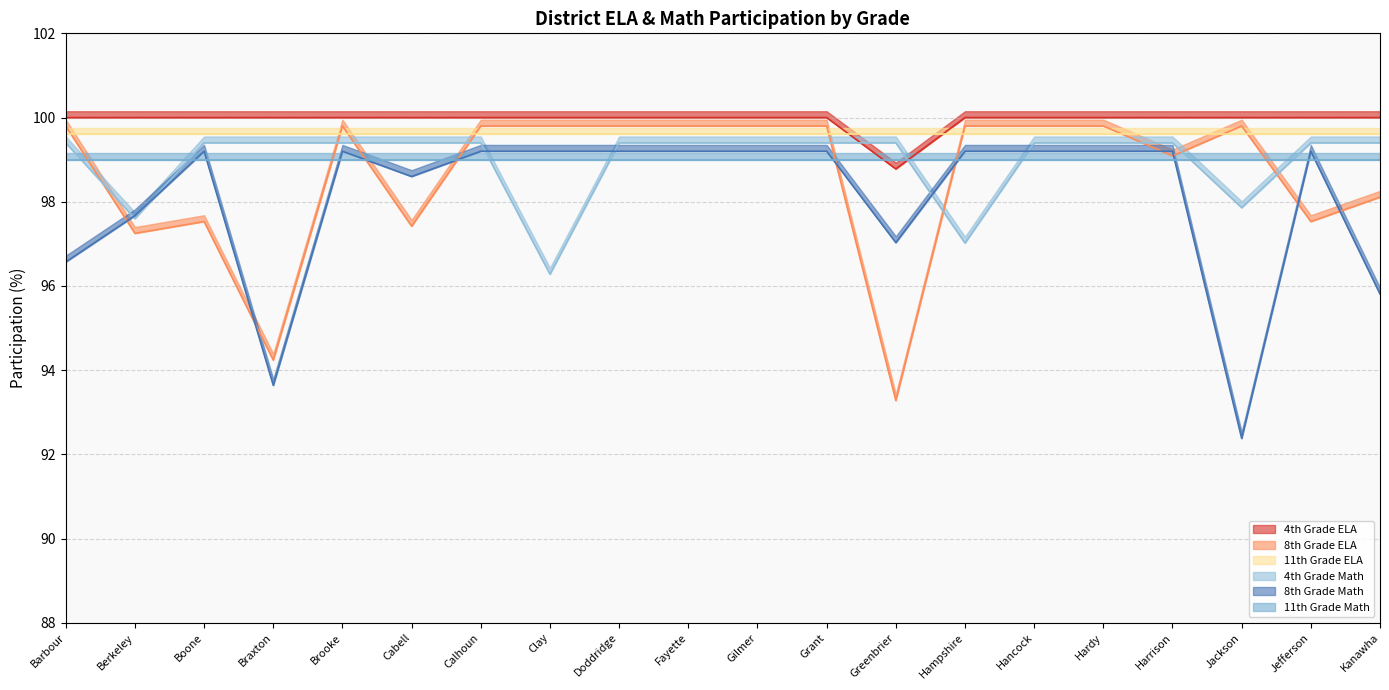

The 8th Grade Math series shows 95.8 at Kanawha. True or false?

True